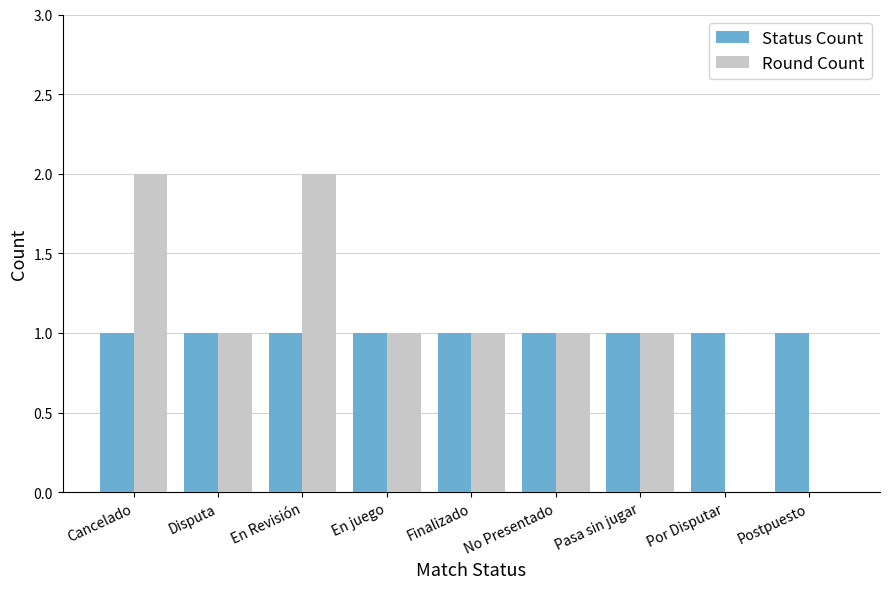

What is the total value across all series at En Revisión?

3